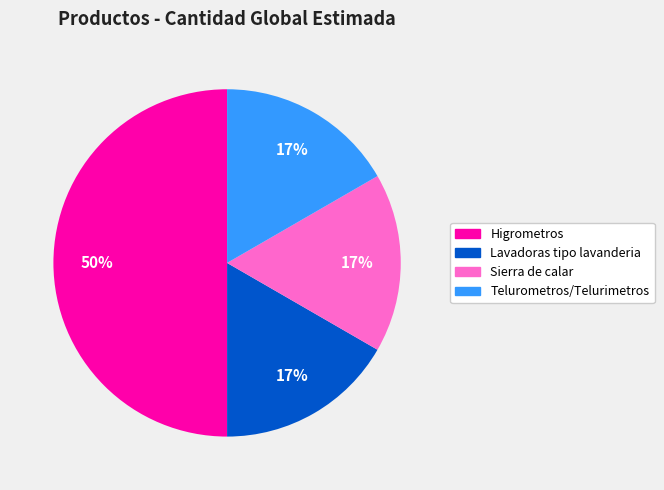

Does Lavadoras tipo lavanderia represent more than half of the total?

No